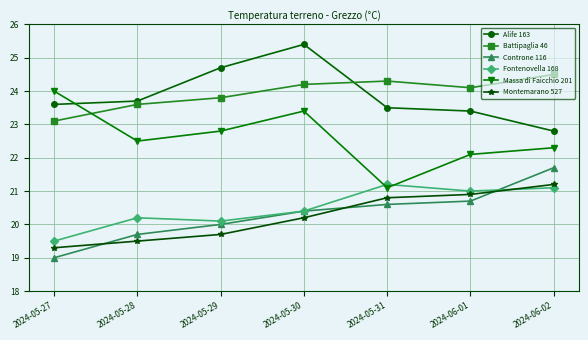

At which category is the sum across all series the highest?

2024-05-30